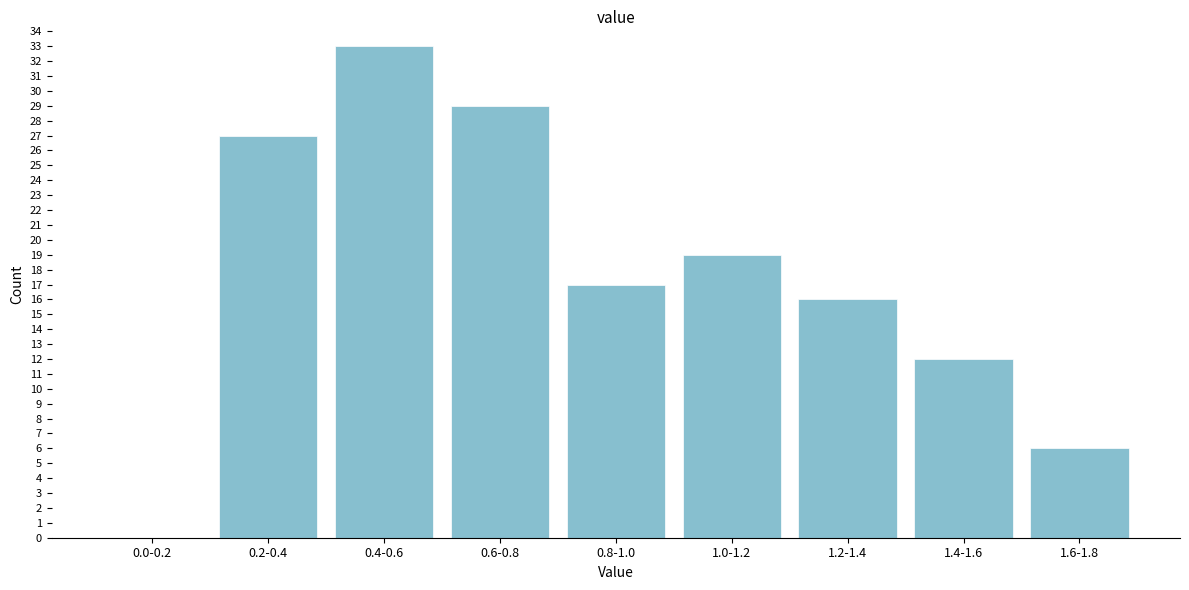

Reading left to right, extract all data points from this chart.

0.0-0.2=0	0.2-0.4=27	0.4-0.6=33	0.6-0.8=29	0.8-1.0=17	1.0-1.2=19	1.2-1.4=16	1.4-1.6=12	1.6-1.8=6